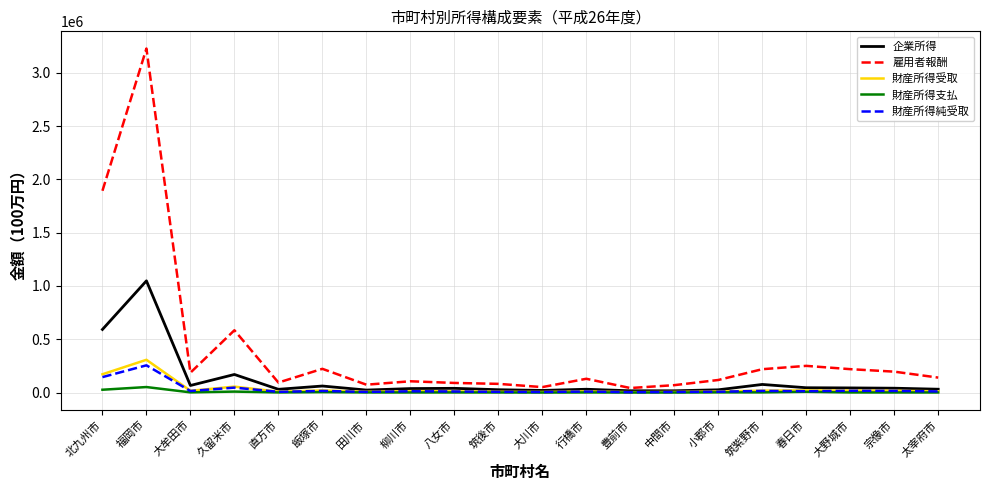

At which category is the sum across all series the highest?

福岡市